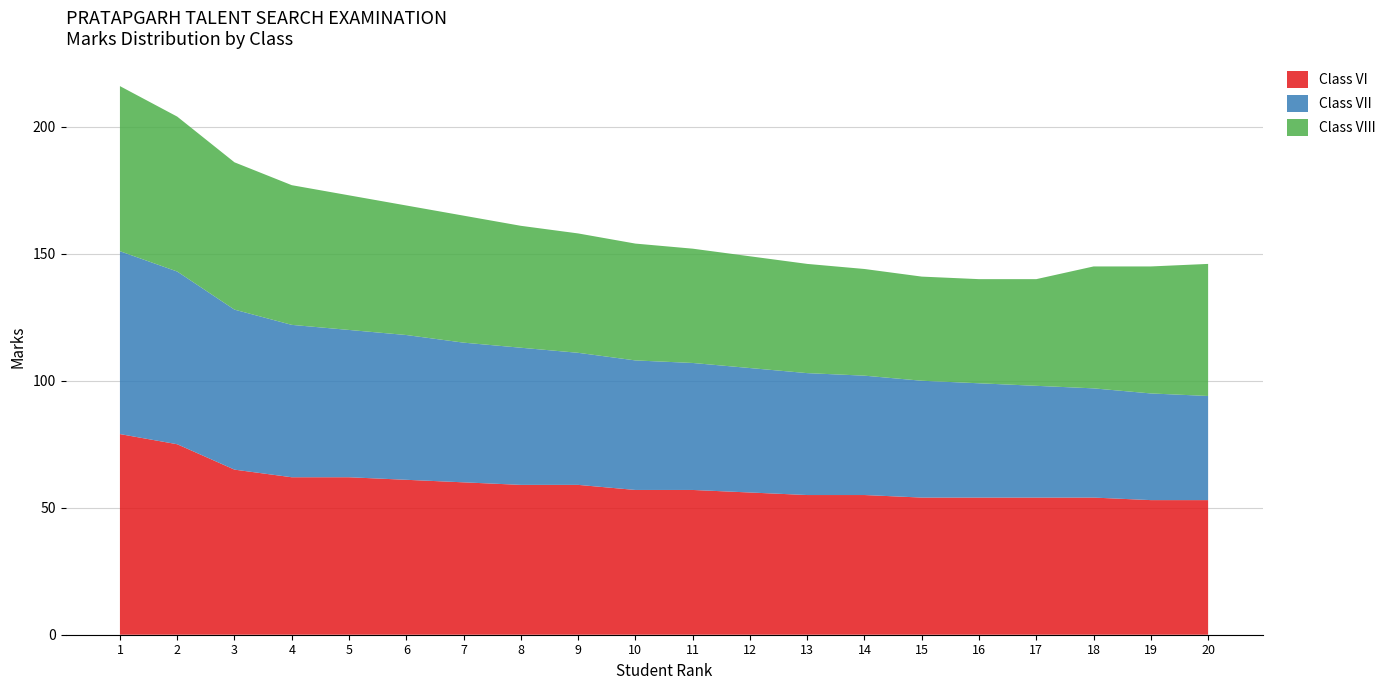

Reading left to right, what are all the values shown in this chart?

Class VI: 79	75	65	62	62	61	60	59	59	57	57	56	55	55	54	54	54	54	53	53
Class VII: 72	68	63	60	58	57	55	54	52	51	50	49	48	47	46	45	44	43	42	41
Class VIII: 65	61	58	55	53	51	50	48	47	46	45	44	43	42	41	41	42	48	50	52